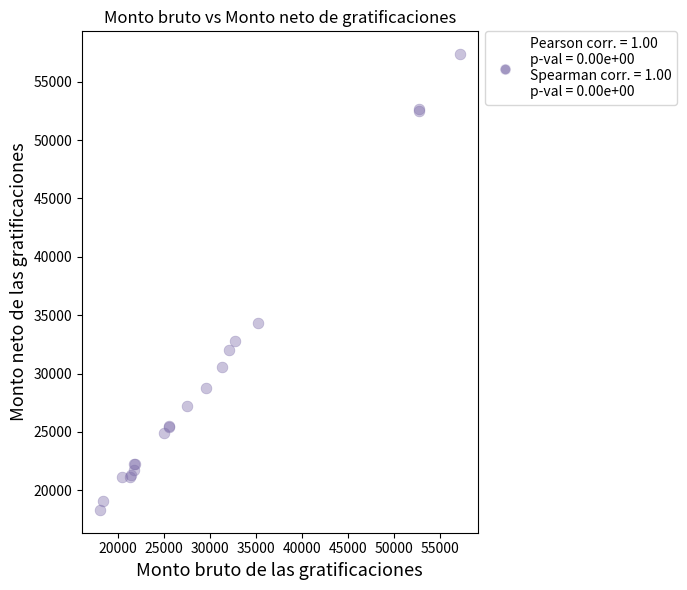

What Y value in the scatter plot is closest to 37840?

34307.0